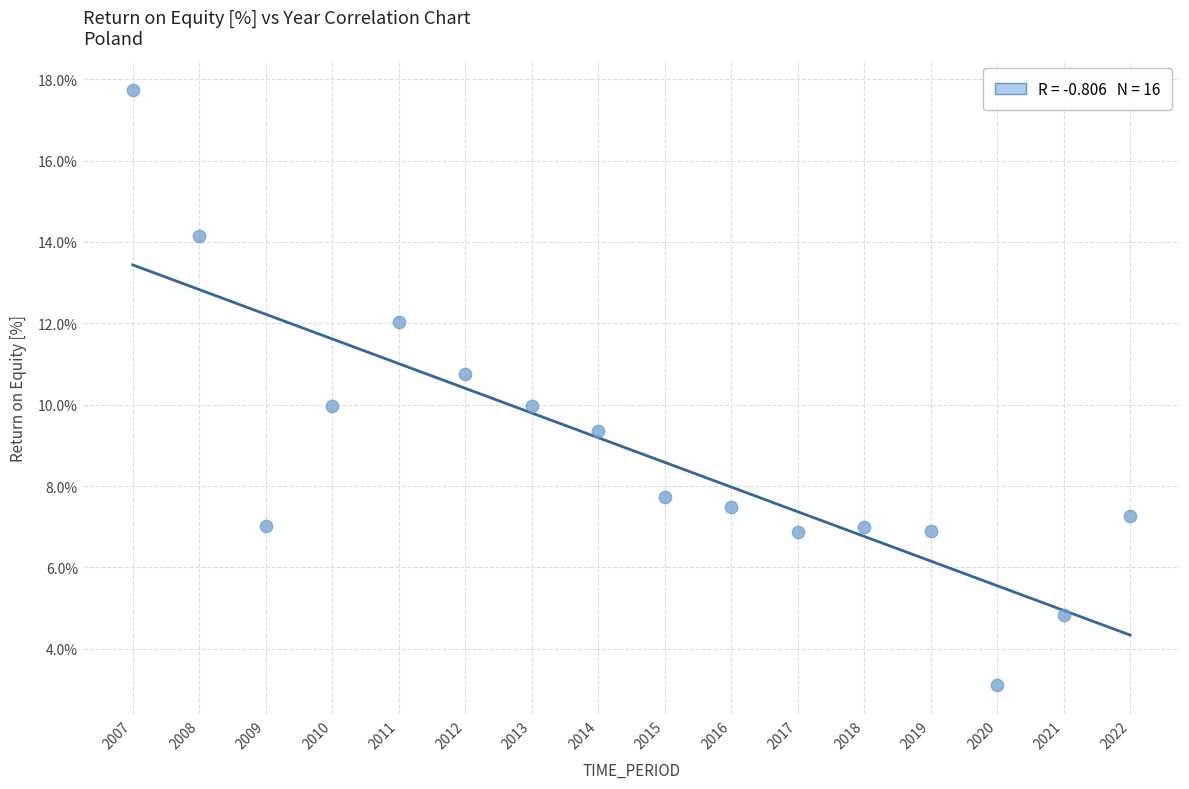

What is the range of Y values (max minus min)?

14.6